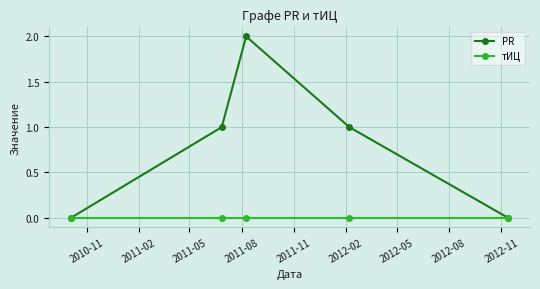

List the series in order of their peak value, lowest first.

тИЦ, PR